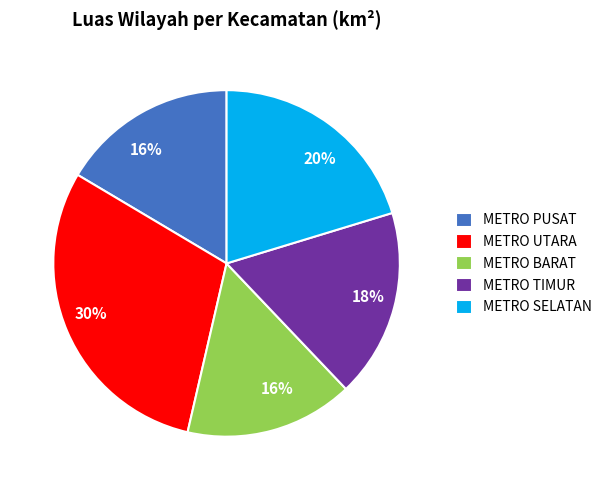

Which slice is the largest?

METRO UTARA